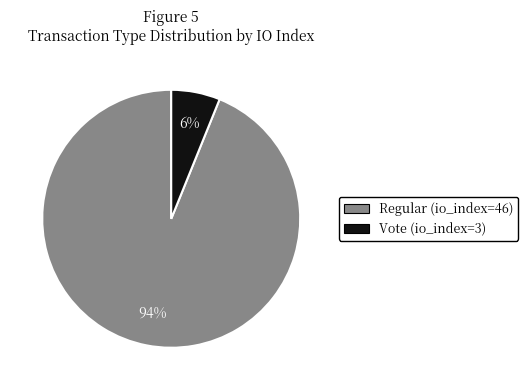

Which has a higher value, Vote (io_index=3) or Regular (io_index=46)?

Regular (io_index=46)